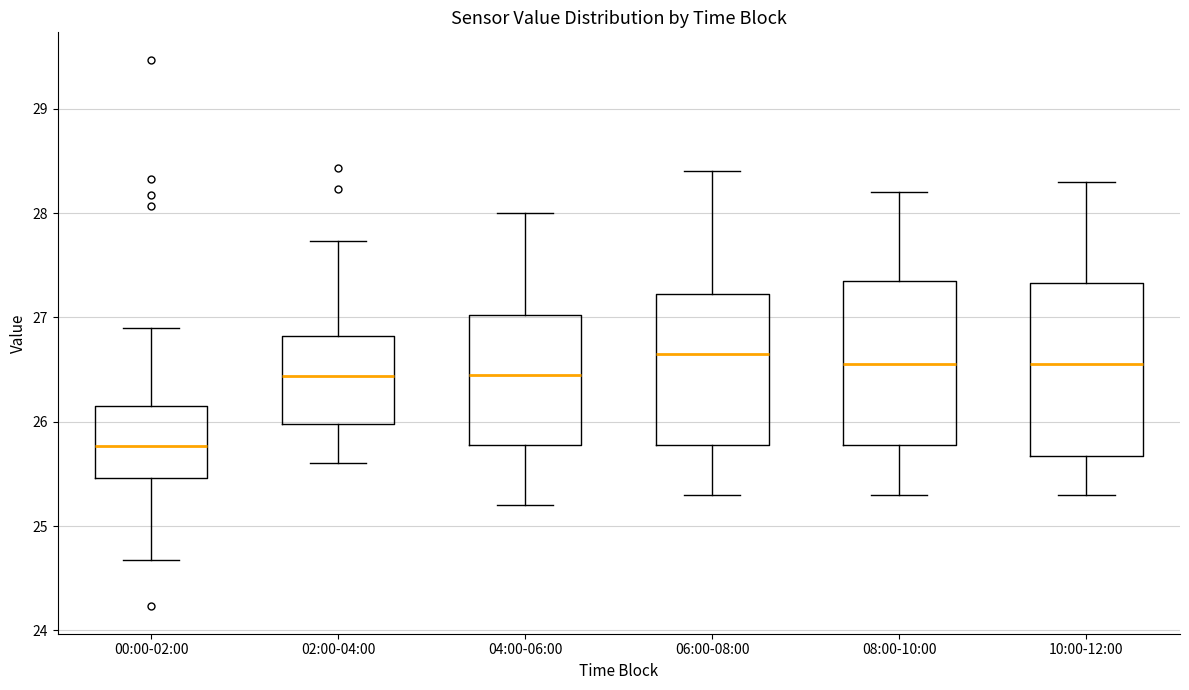

Which box's median line is the lowest?

00:00-02:00